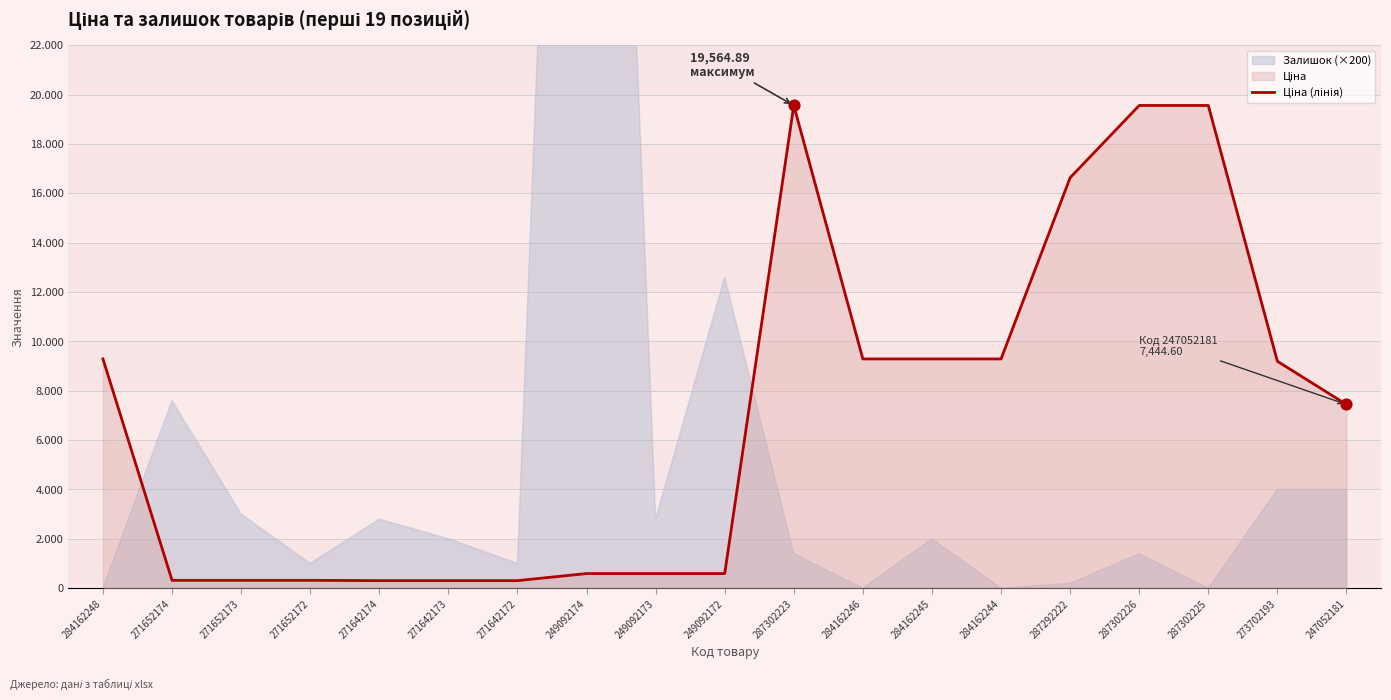

What is the change in value from 249092173 to 284162246?

+8698.8